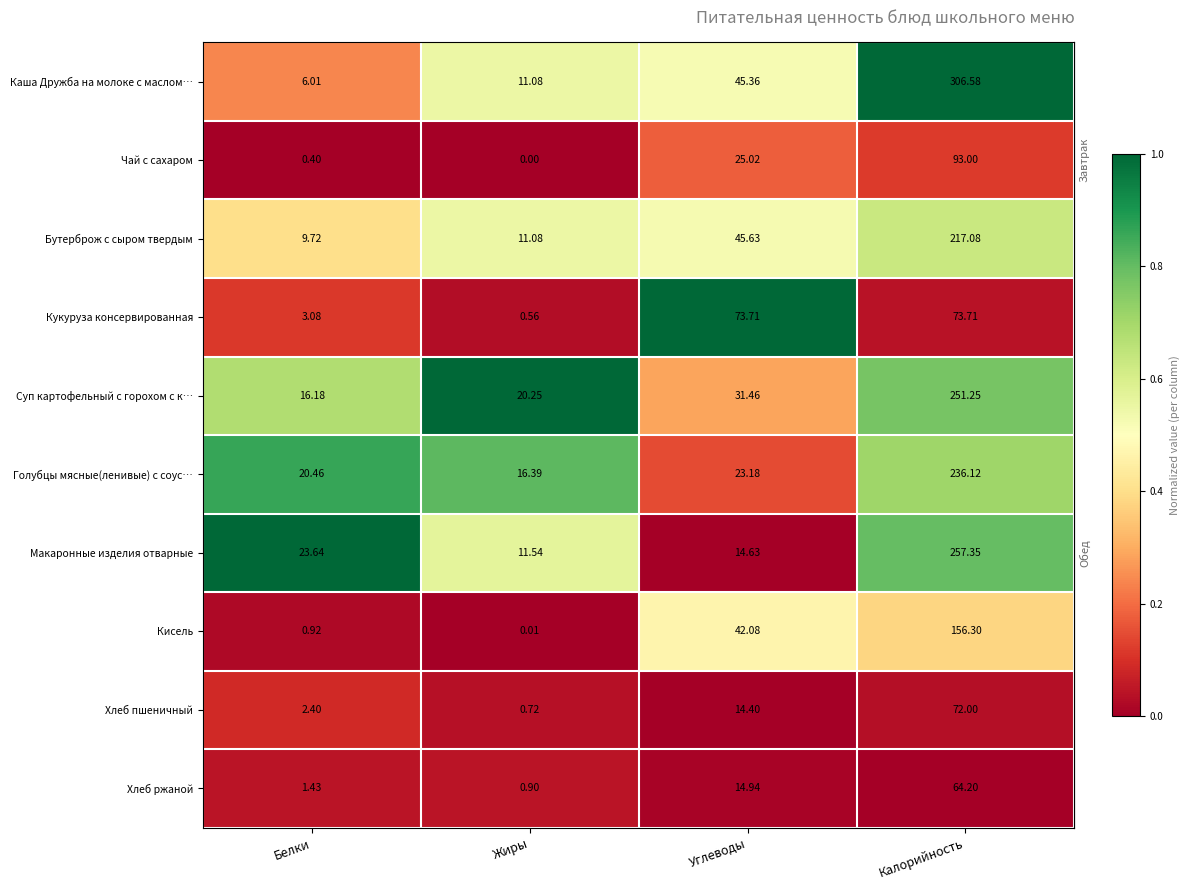

At which category does the chart reach its peak across all series?

Калорийность